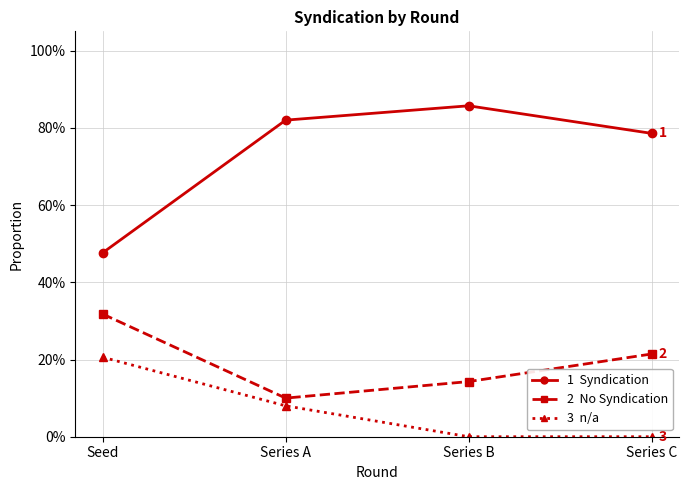

Reading left to right, transcribe all the data shown in this chart.

Syndication: 0.5	0.8	0.9	0.8
No Syndication: 0.3	0.1	0.1	0.2
n/a: 0.2	0.1	0.0	0.0